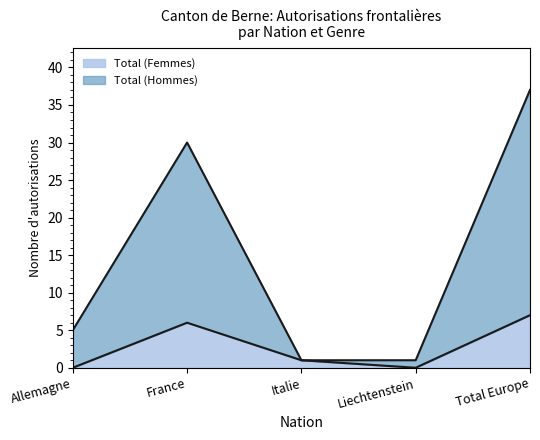

Is it true that Total (Femmes) equals 4 at France?

False